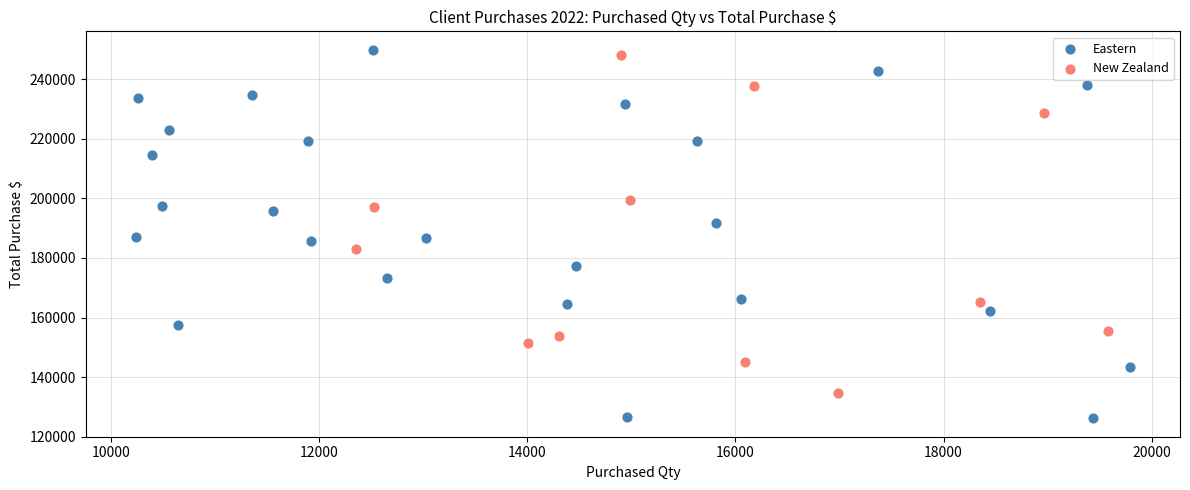

What are all the series names shown in the legend?

Eastern, New Zealand